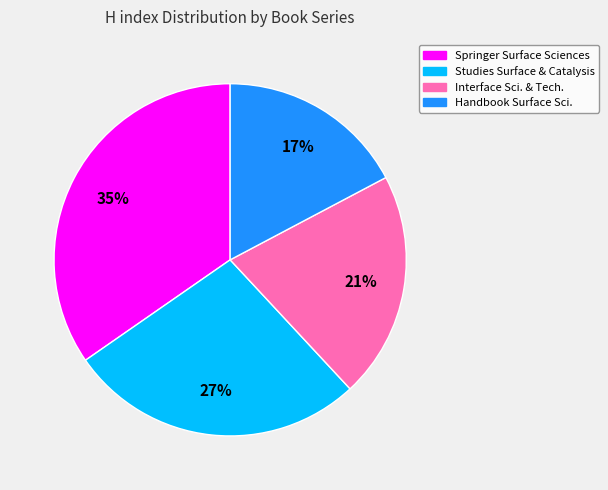

Does any single category account for the majority?

No